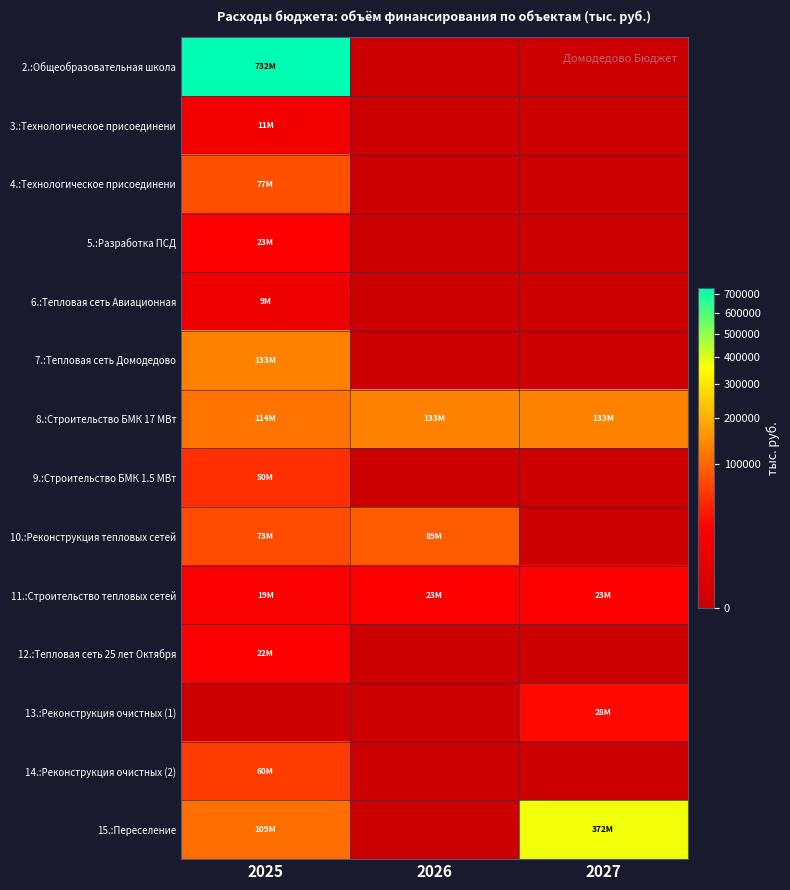

Between 2026 and 2027, which series saw the biggest shift?

15.:Переселение